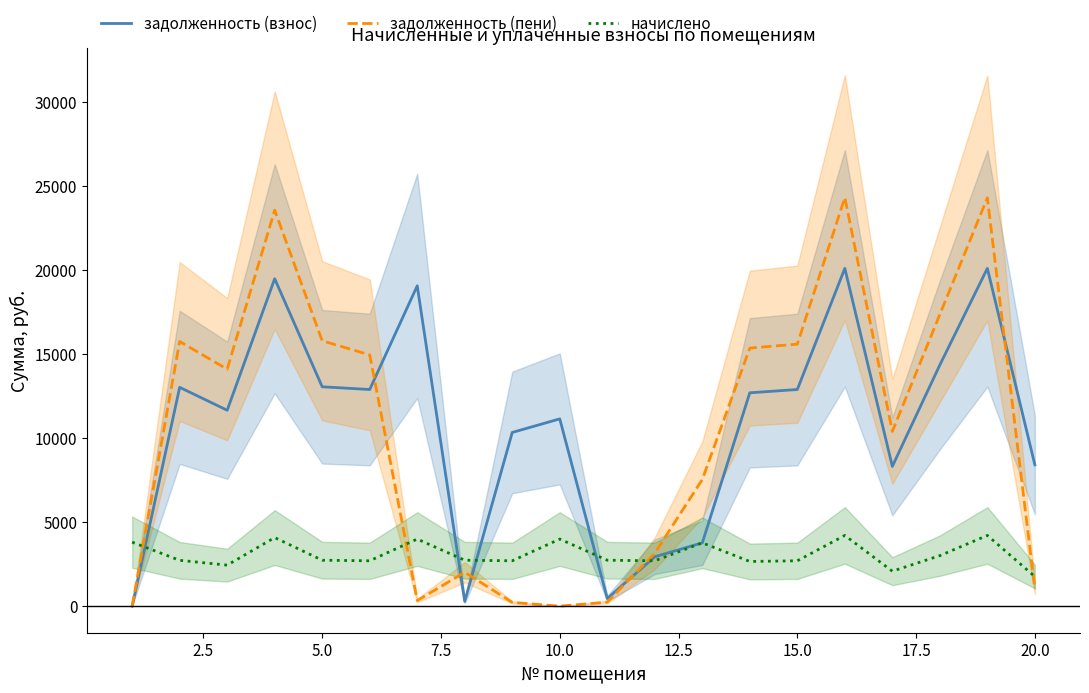

What is the highest value of the начислено series?

4211.6